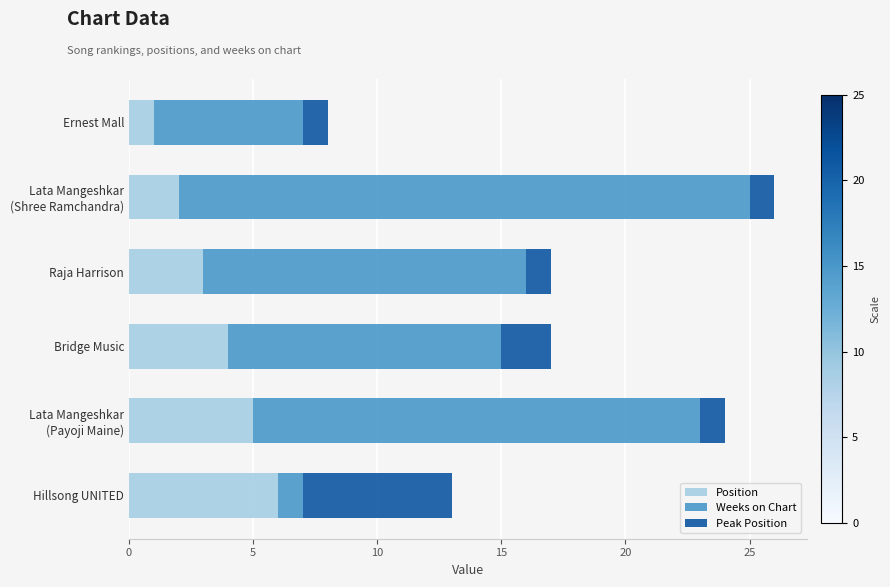

The value of Position at Ernest Mall is 1. True or false?

True